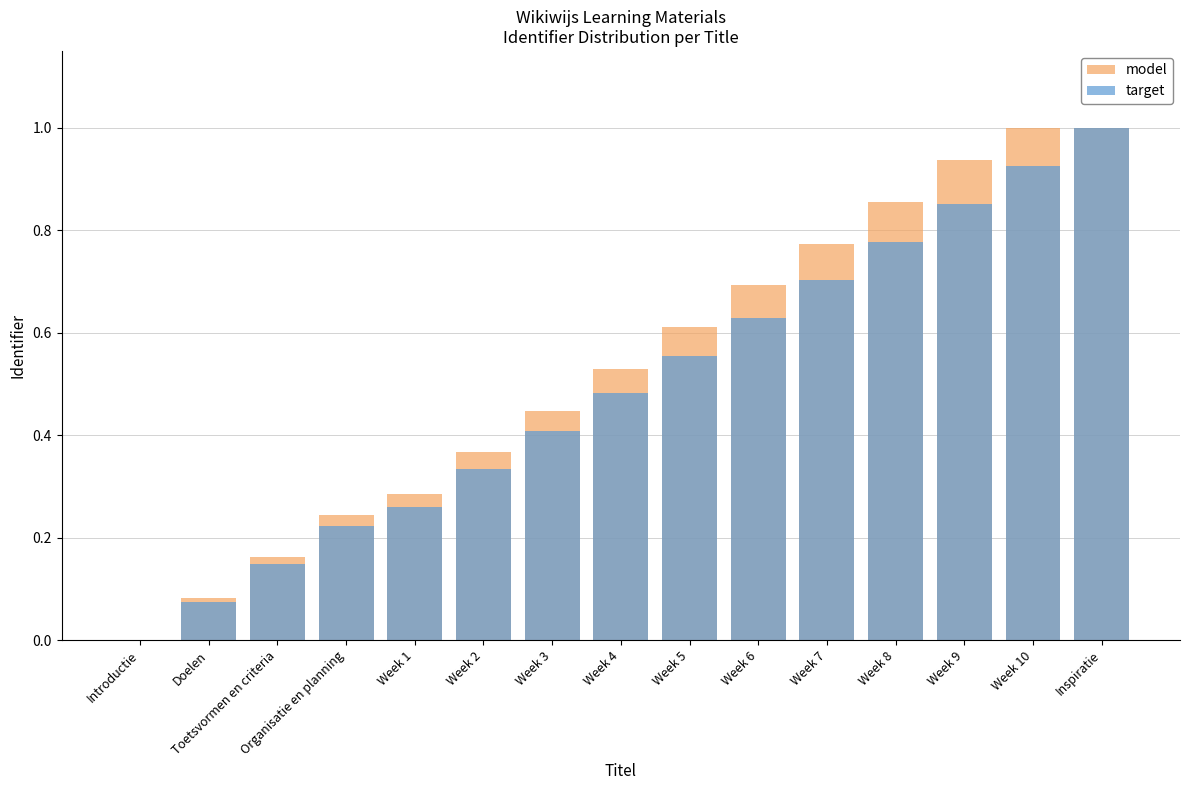

Reading right to left, what are all the values shown in this chart?

model: 1.0	1.0	0.9	0.9	0.8	0.7	0.6	0.5	0.4	0.4	0.3	0.2	0.2	0.1	0.0
target: 1.0	0.9	0.9	0.8	0.7	0.6	0.6	0.5	0.4	0.3	0.3	0.2	0.1	0.1	0.0